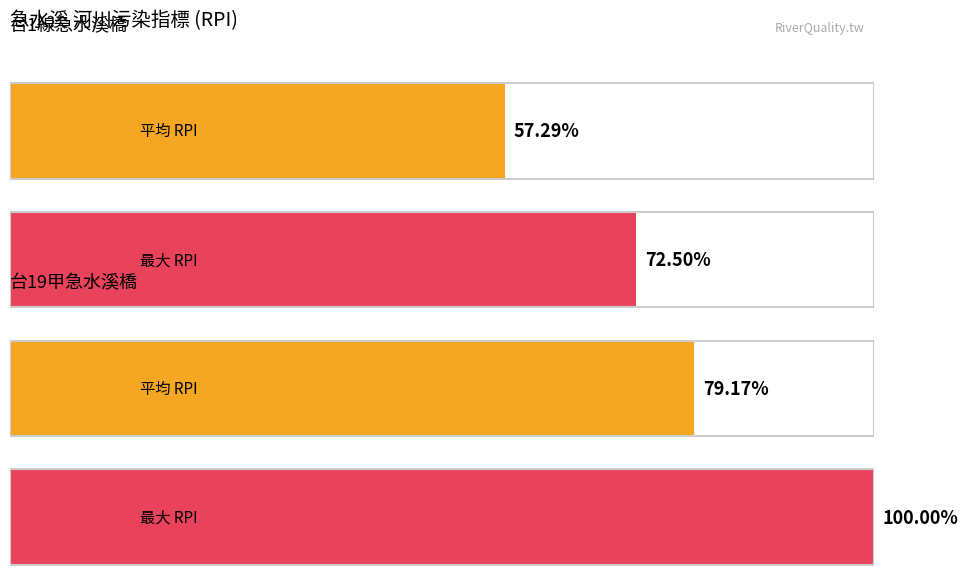

Between 97 and 96, which is larger?

97